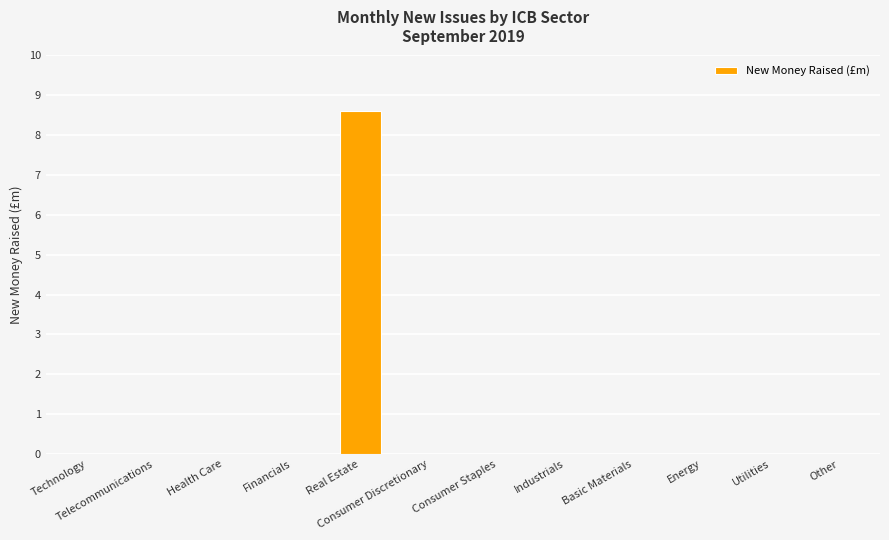

What is the change in value from Financials to Real Estate?

+8.6